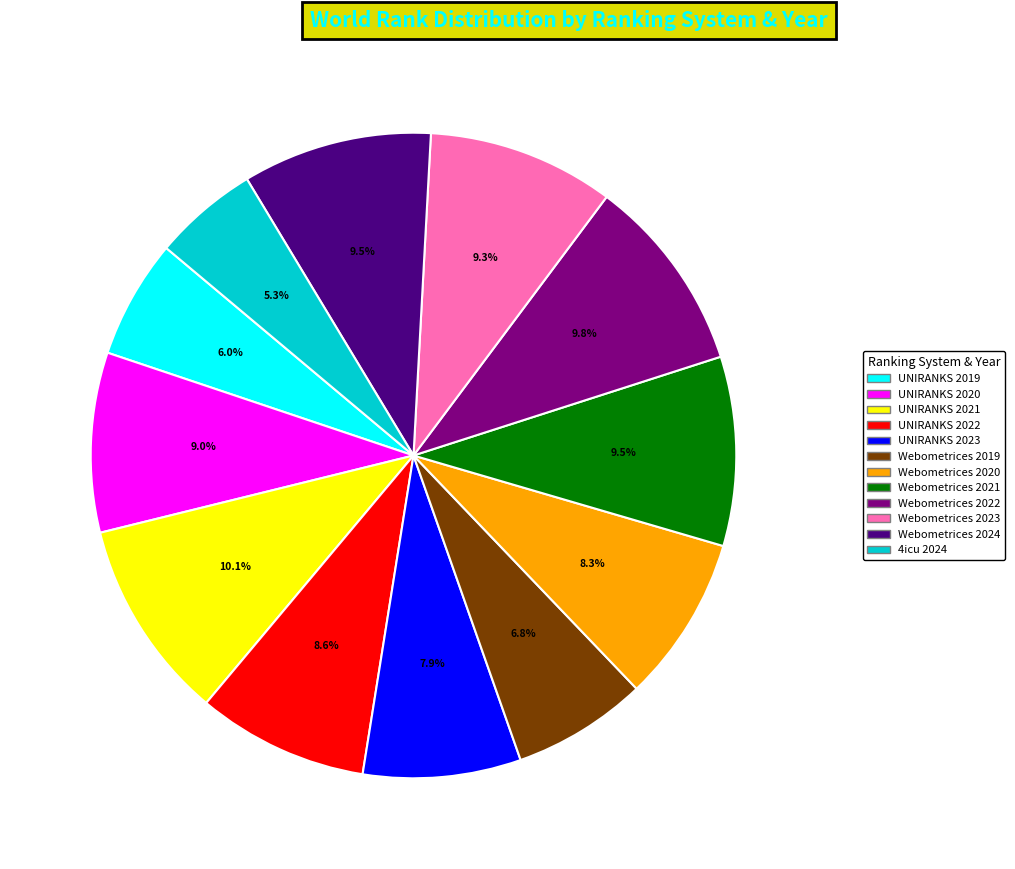

Count the number of slices in the pie.

12